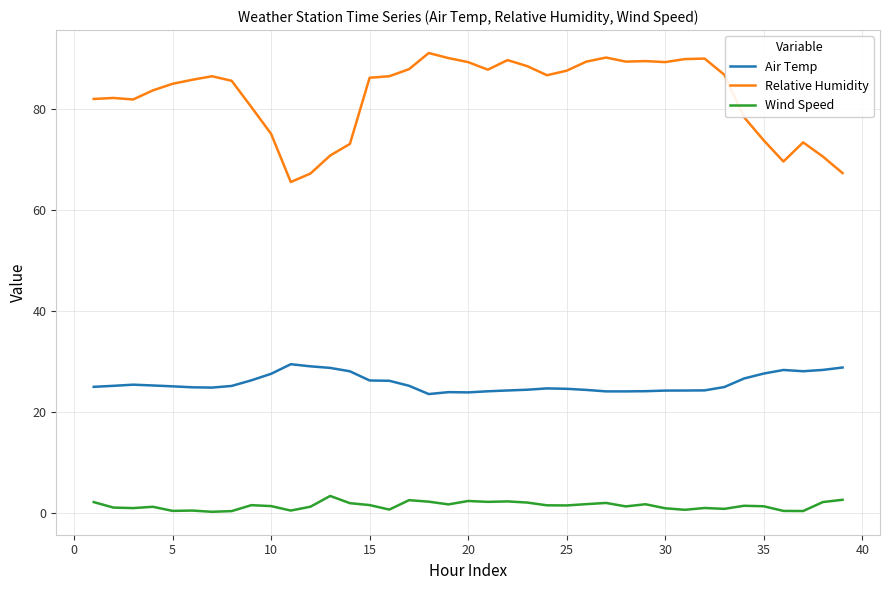

Which series has the largest total across all categories?

Relative Humidity